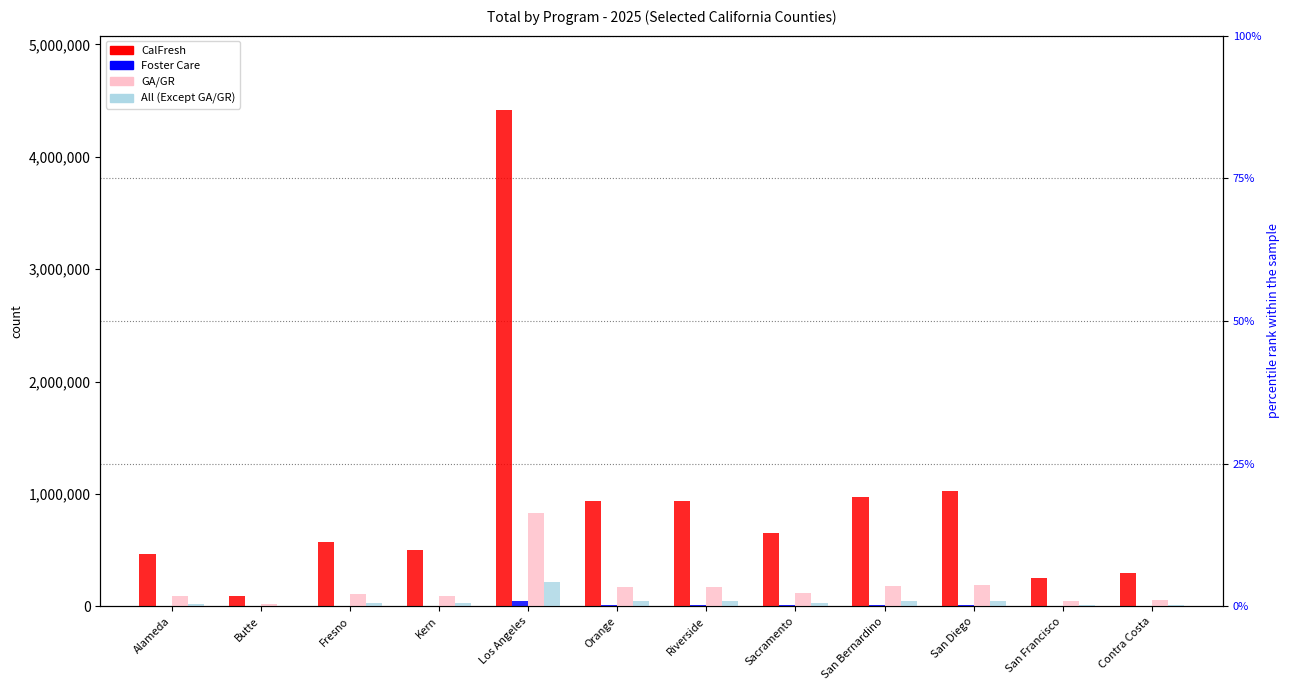

How many series are shown in this chart?

4